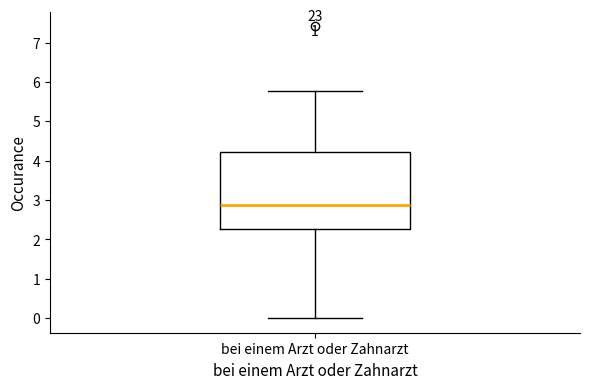

Transcribe this box plot: give where the median line is, the range the box spans, and where the two whiskers end, as read against the y-axis. The values are not printed on the chart, so give them approximately, as read against the axis.

median 2.9, box 2.3 to 4.2, whiskers 0.0 to 5.8